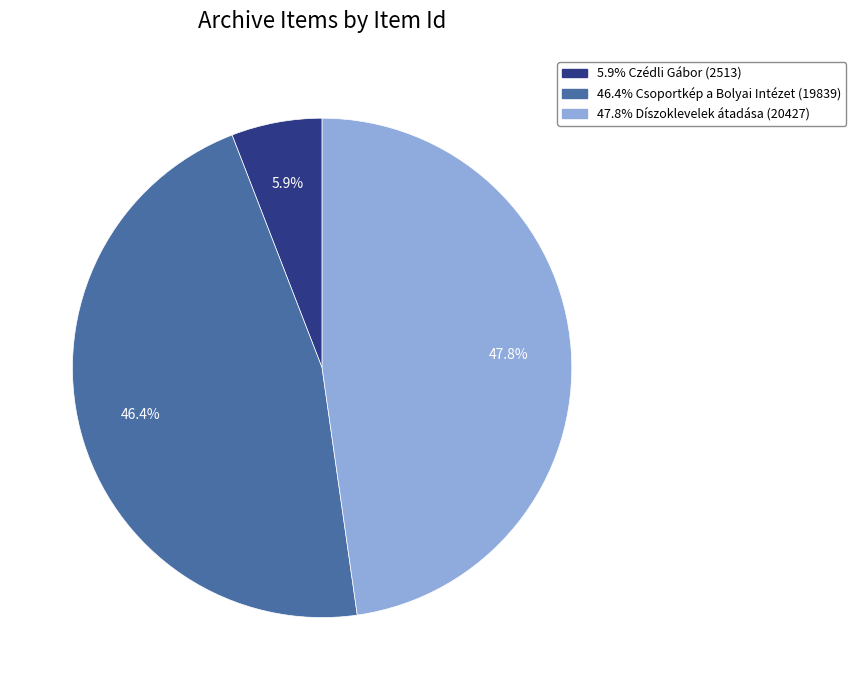

Is there any slice that represents more than half of the pie?

No